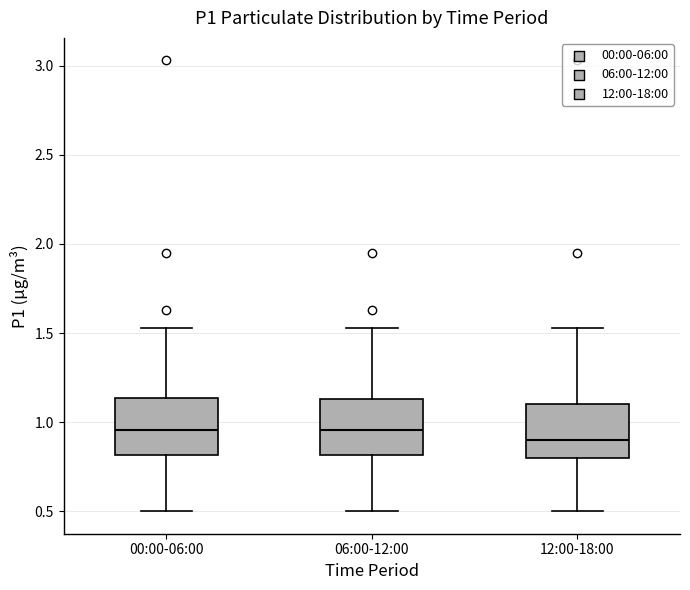

Where does the median line of the box for 00:00-06:00 sit on the y-axis? The values are not printed on the chart, so give them approximately, as read against the axis.

0.95